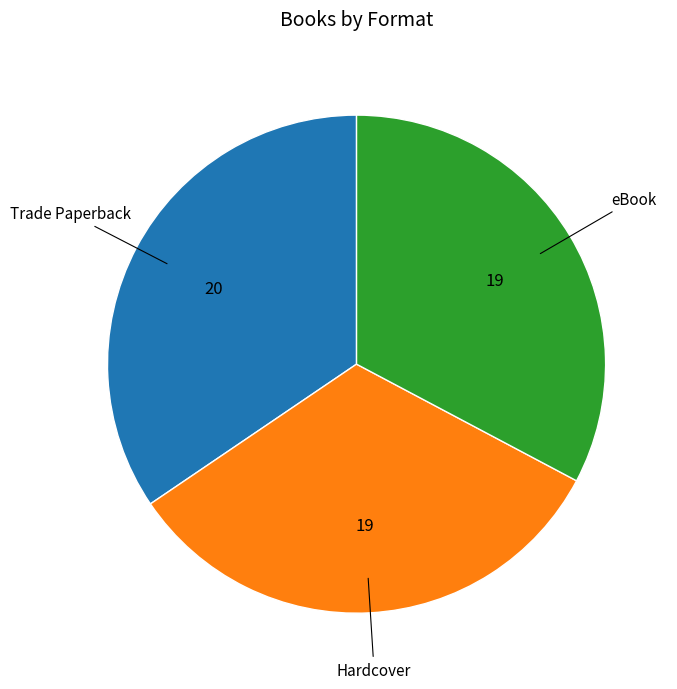

The eBook slice represents 48% of the pie. True or false?

False